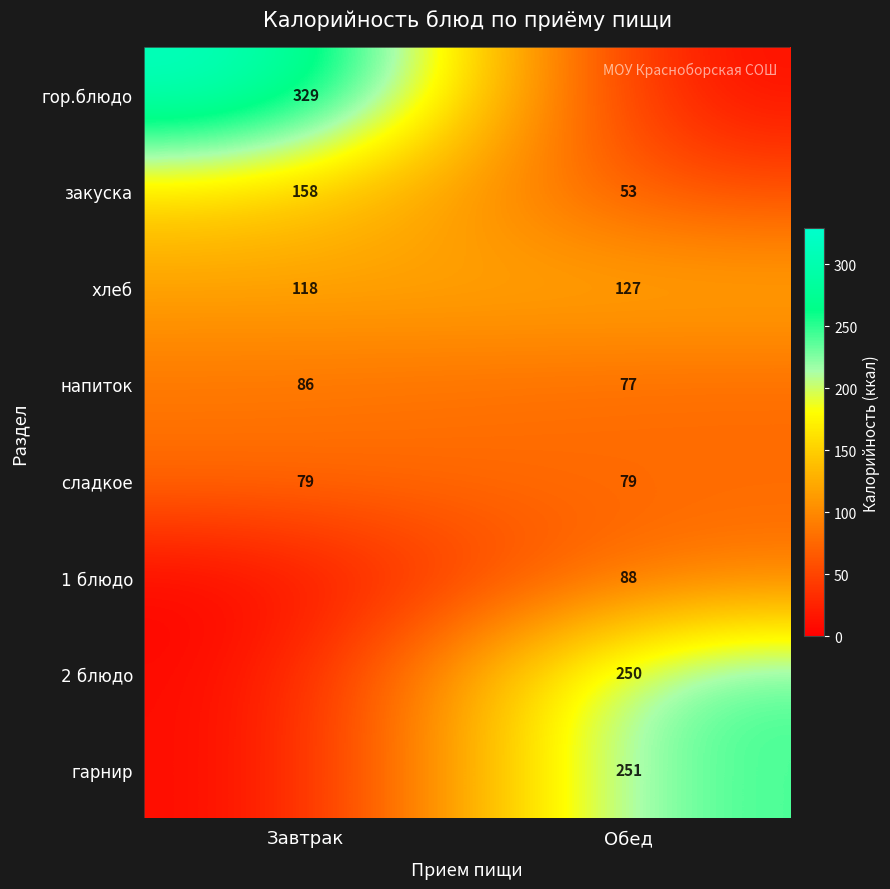

Between Обед and Завтрак, which is larger?

Завтрак